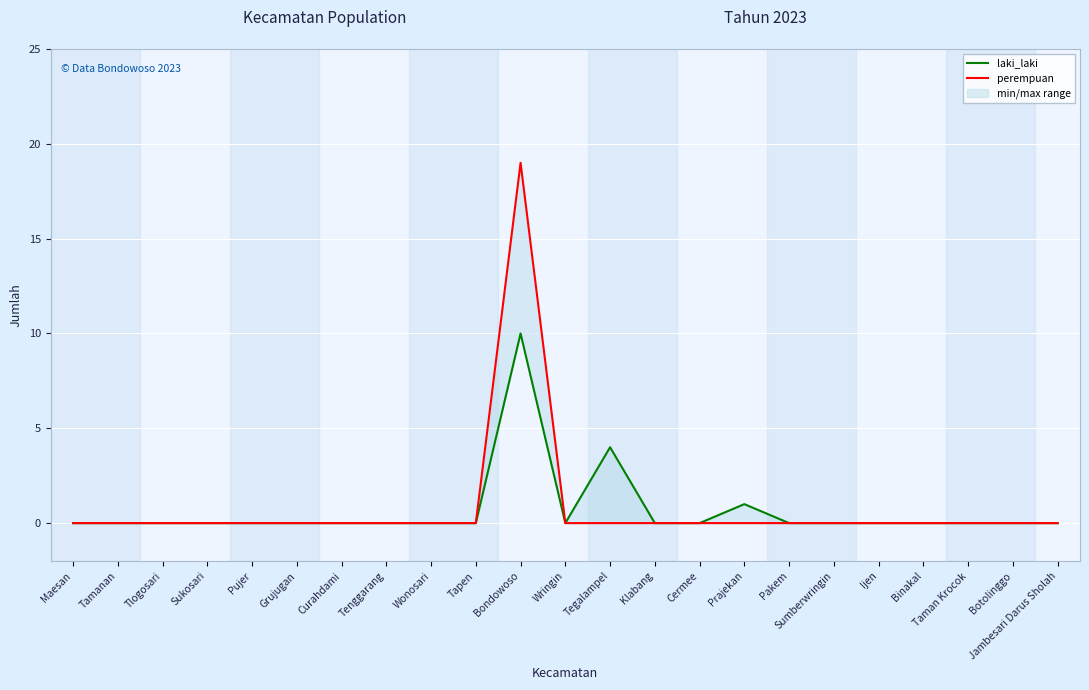

Rank the series at Prajekan from lowest to highest value.

perempuan, laki_laki